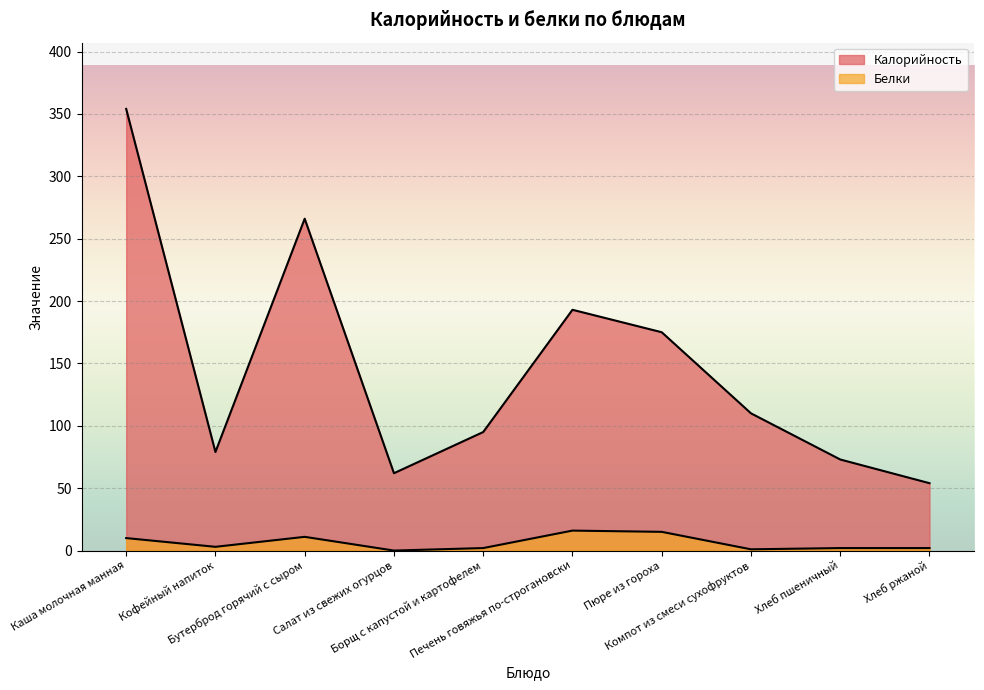

How many lines are shown in the chart?

2